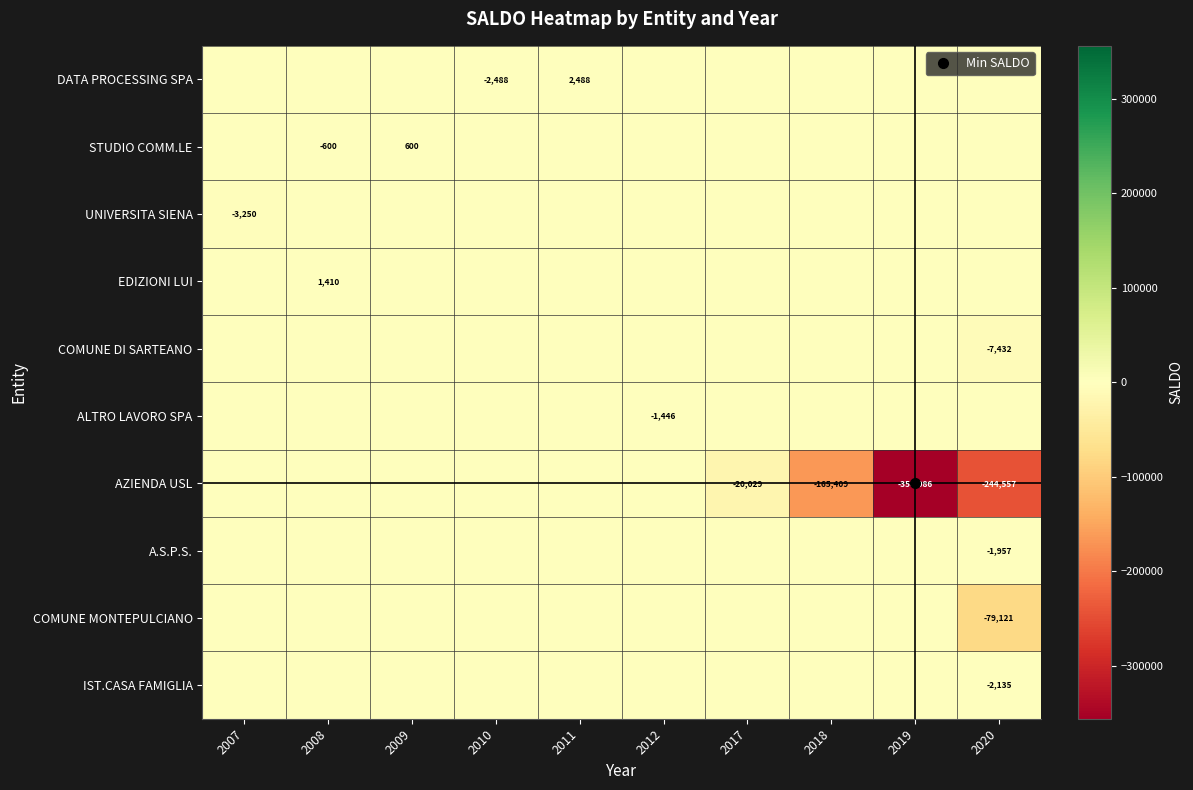

True or false: DATA PROCESSING SPA has a value of -2487.6 at 2010.

True